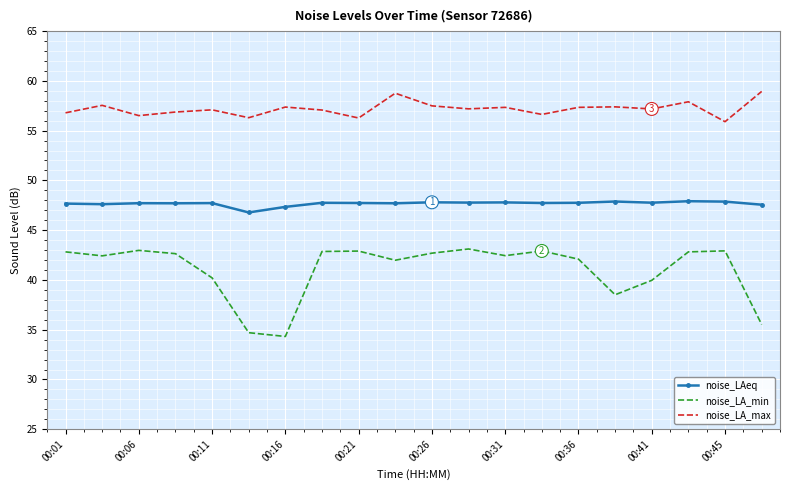

Which series has the largest total across all categories?

noise_LA_max